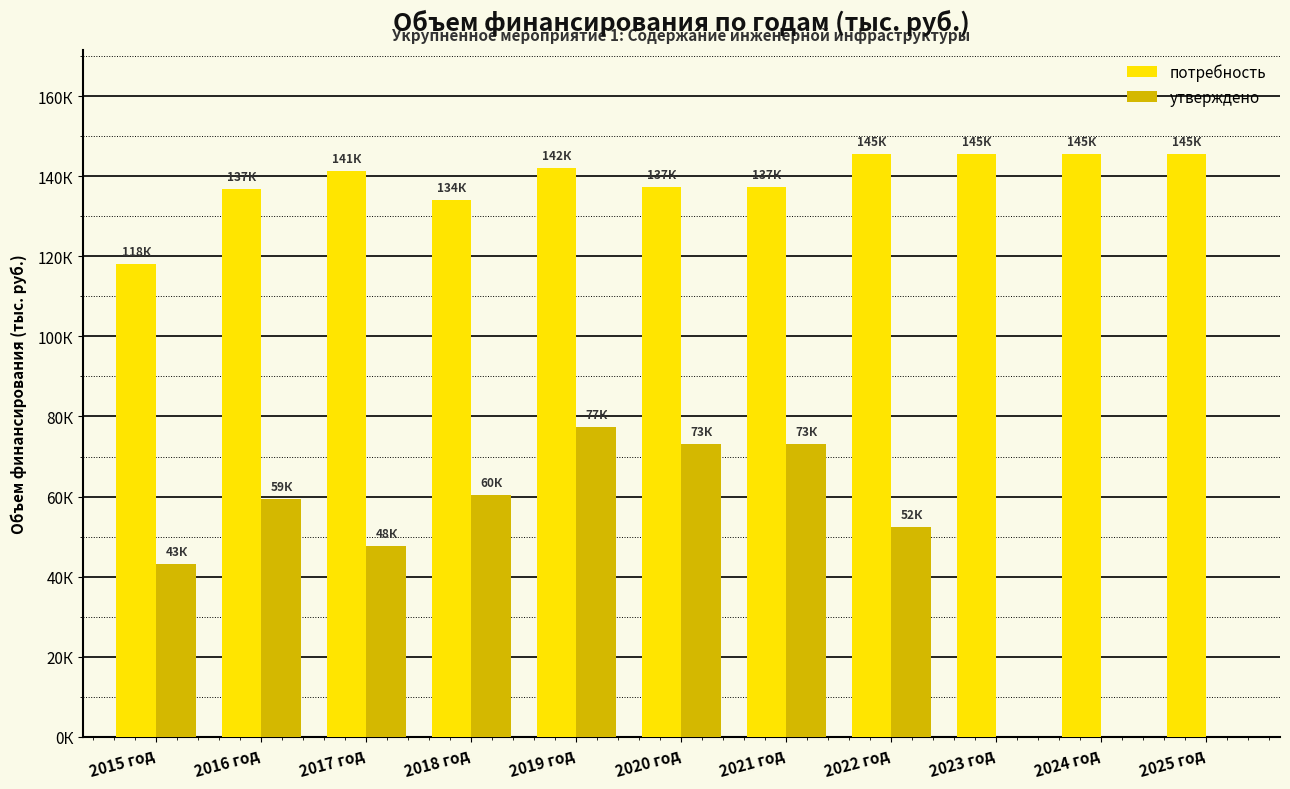

Are the bars horizontal?

No